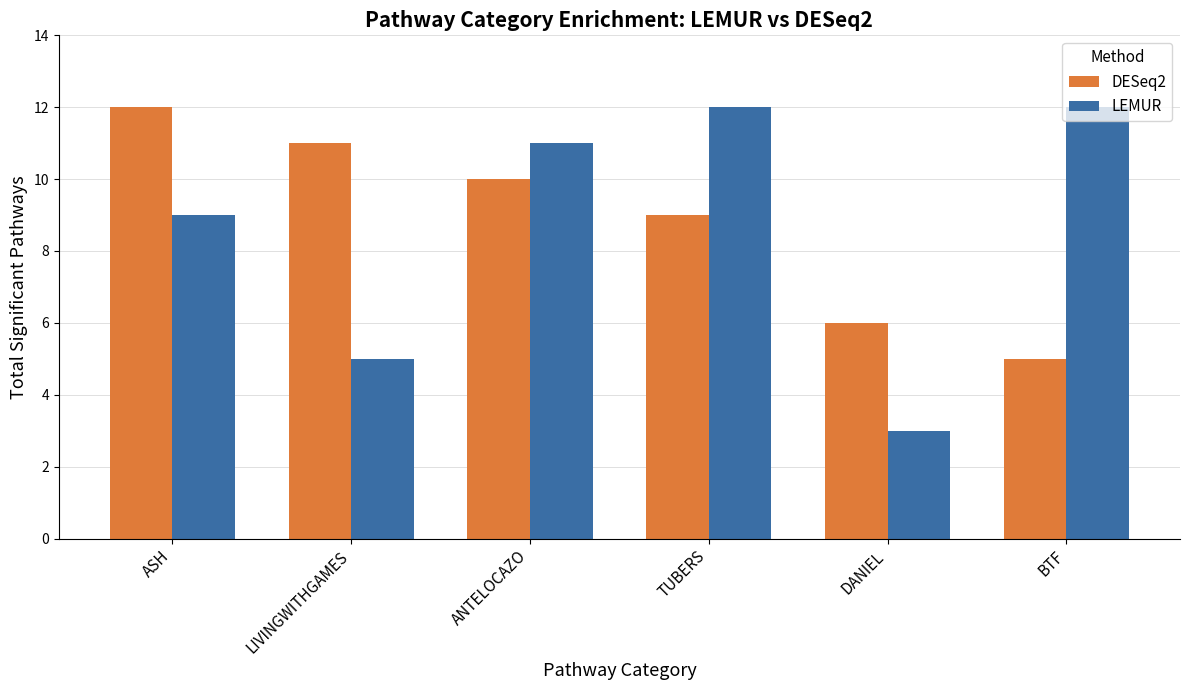

What is the highest value of the LEMUR series?

12